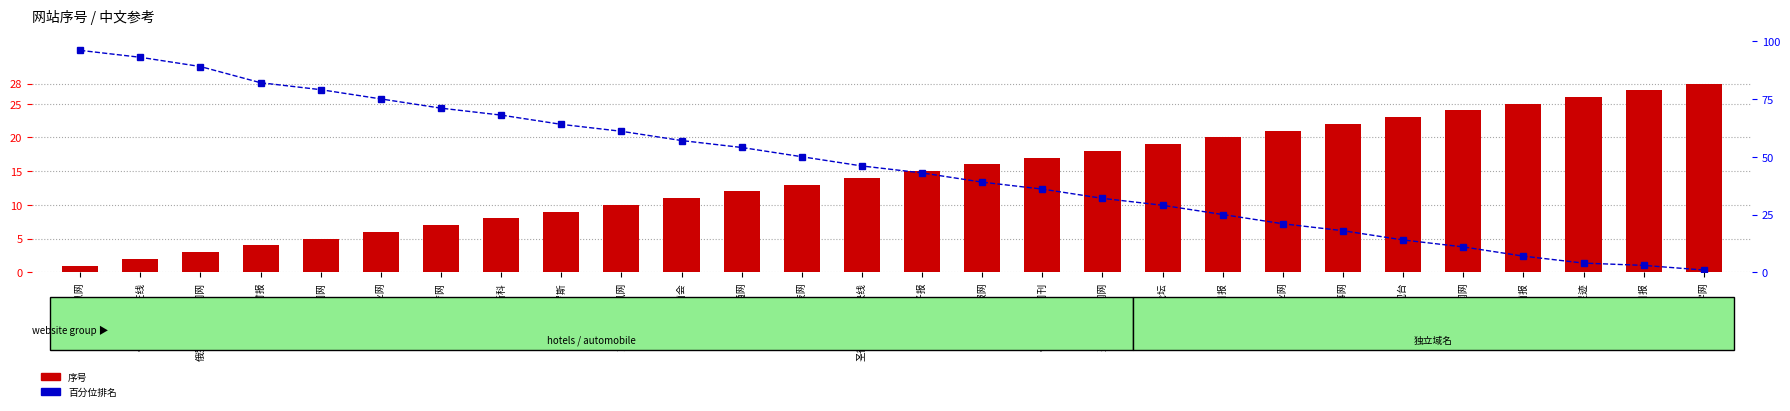

What is the spread (max minus min) of values at 圣彼得堡新闻网?

14